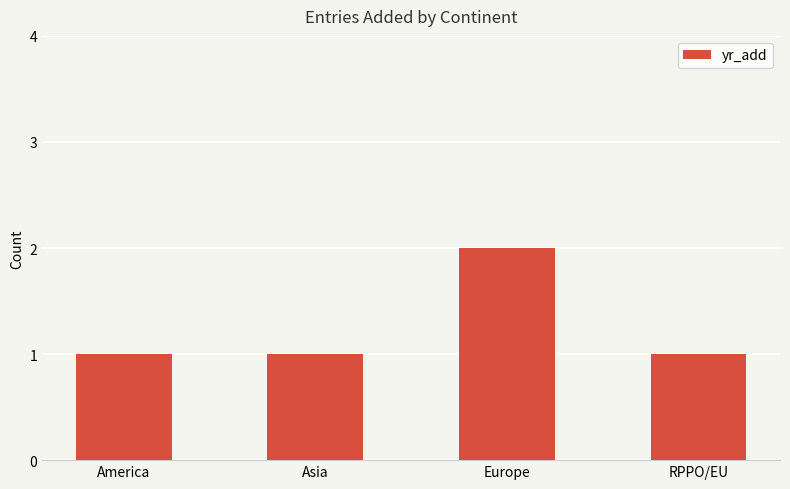

What is the ratio of the value at Asia to the value at RPPO/EU?

1.0